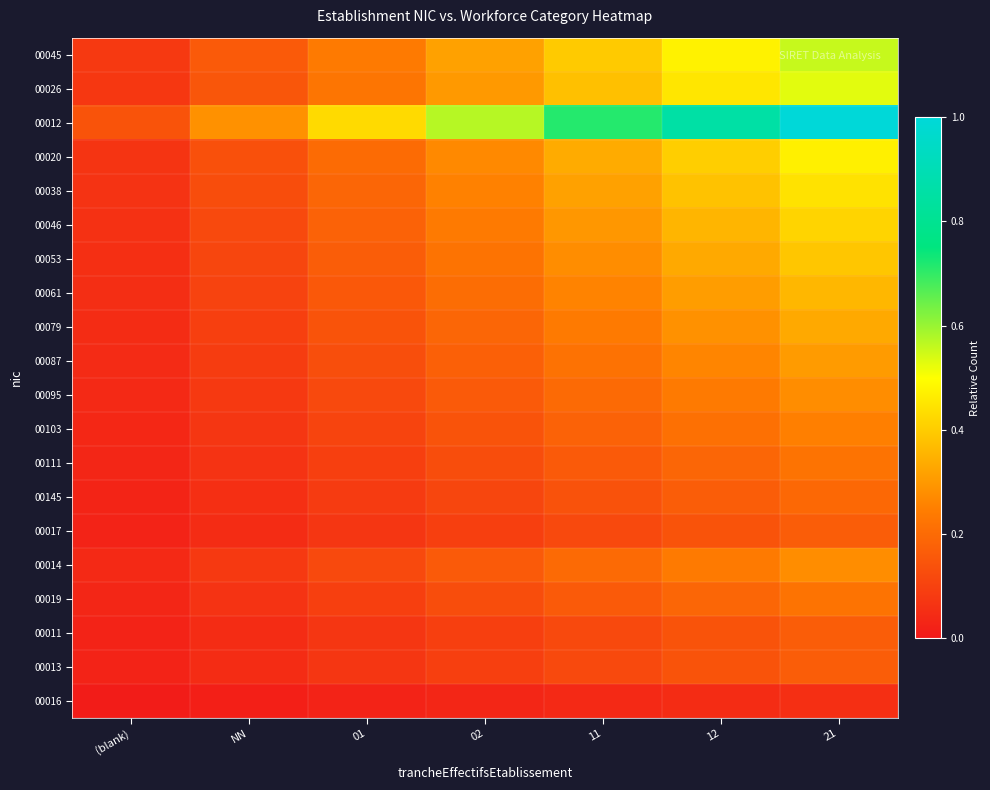

What is the total value across all series at 02?

3.9